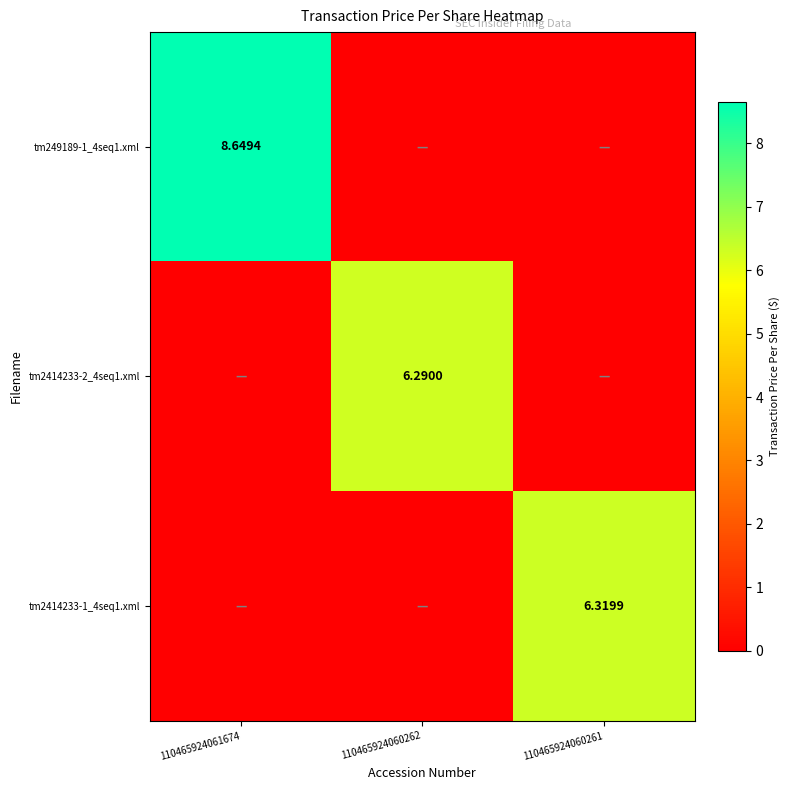

What is the total value across all series at 110465924060261?

6.3